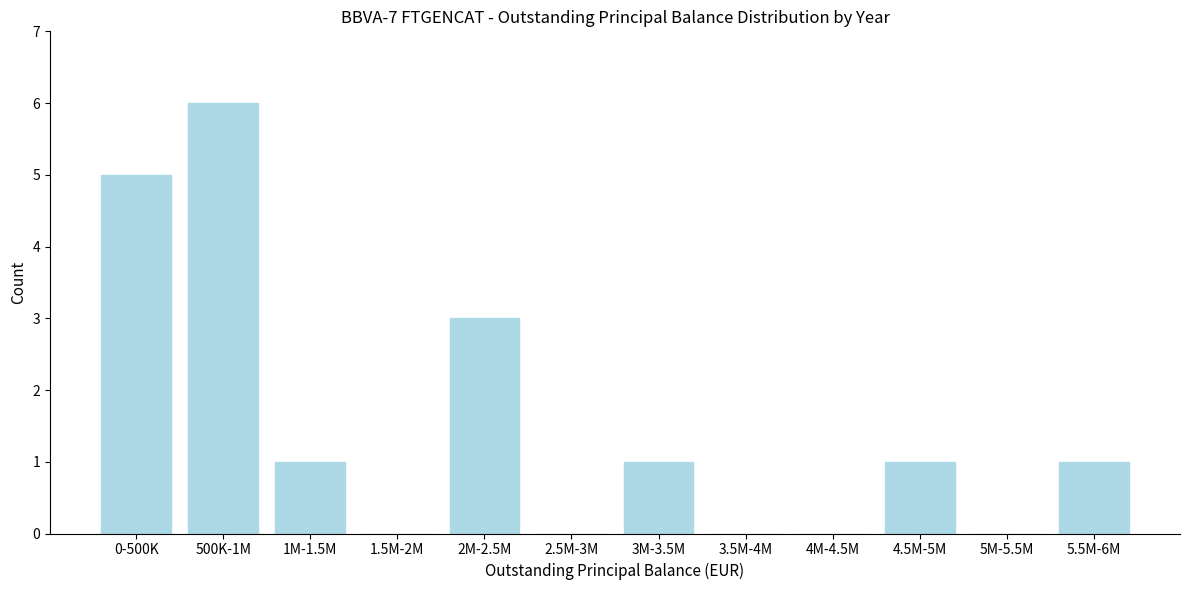

Reading left to right, list all the values displayed in this chart.

0-500K=5	500K-1M=6	1M-1.5M=1	1.5M-2M=0	2M-2.5M=3	2.5M-3M=0	3M-3.5M=1	3.5M-4M=0	4M-4.5M=0	4.5M-5M=1	5M-5.5M=0	5.5M-6M=1